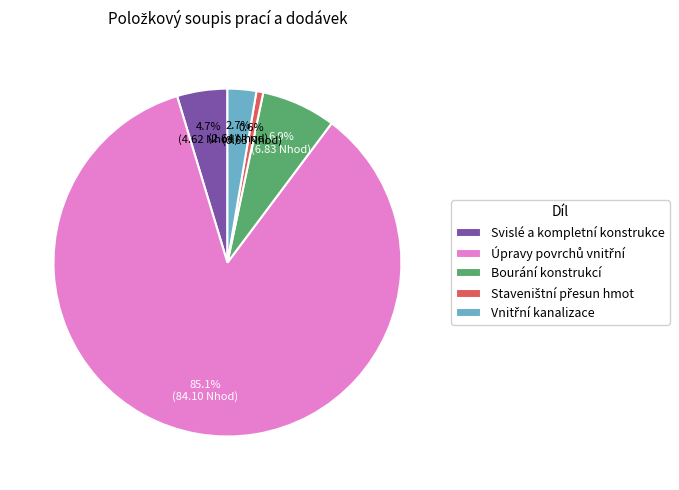

How much of the chart is everything except Bourání konstrukcí?

93.1%